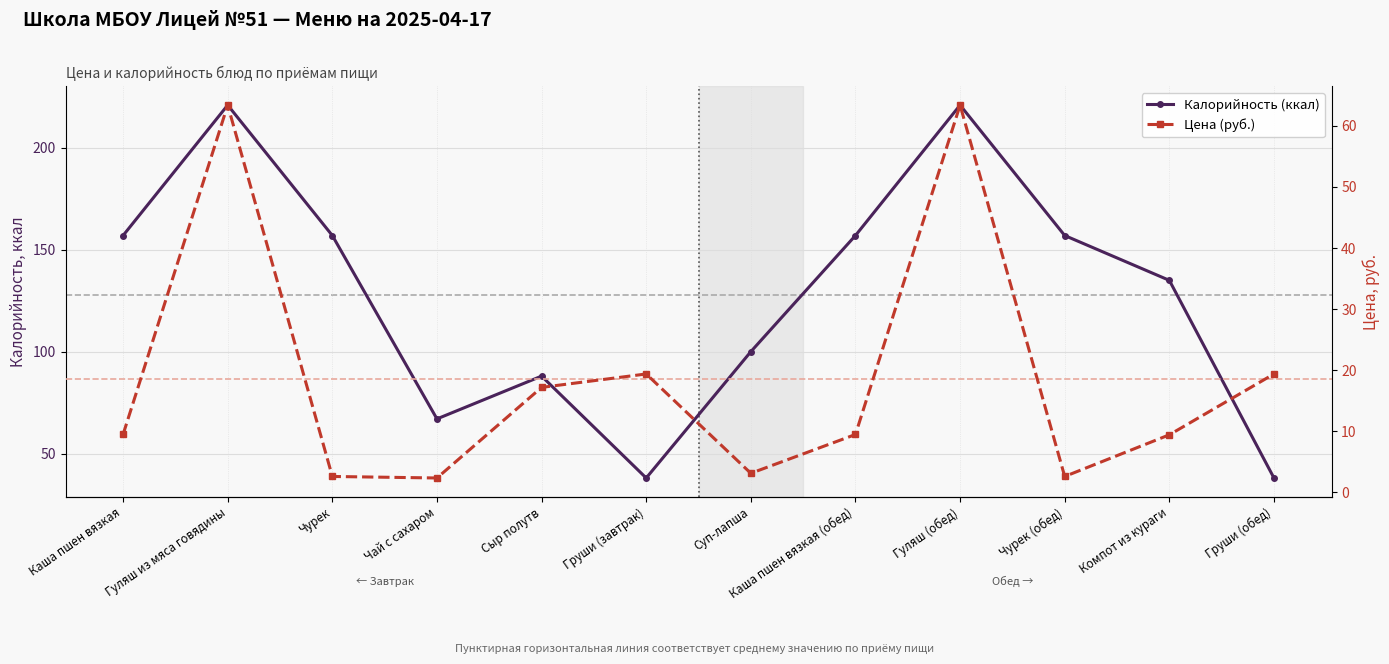

True or false: Цена (руб.) and Калорийность (ккал) intersect in this chart.

False